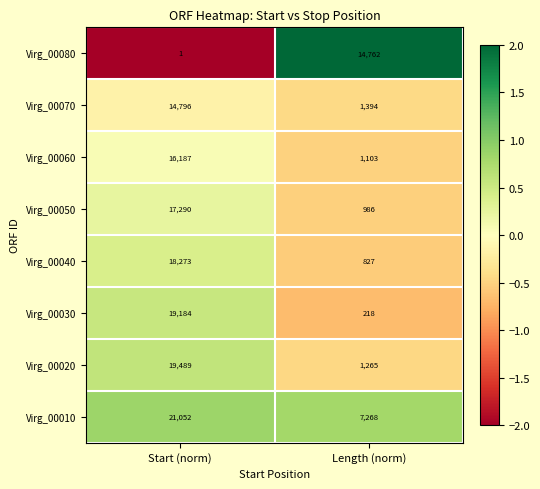

At which label does Virg_00050 reach its peak?

Start (norm)